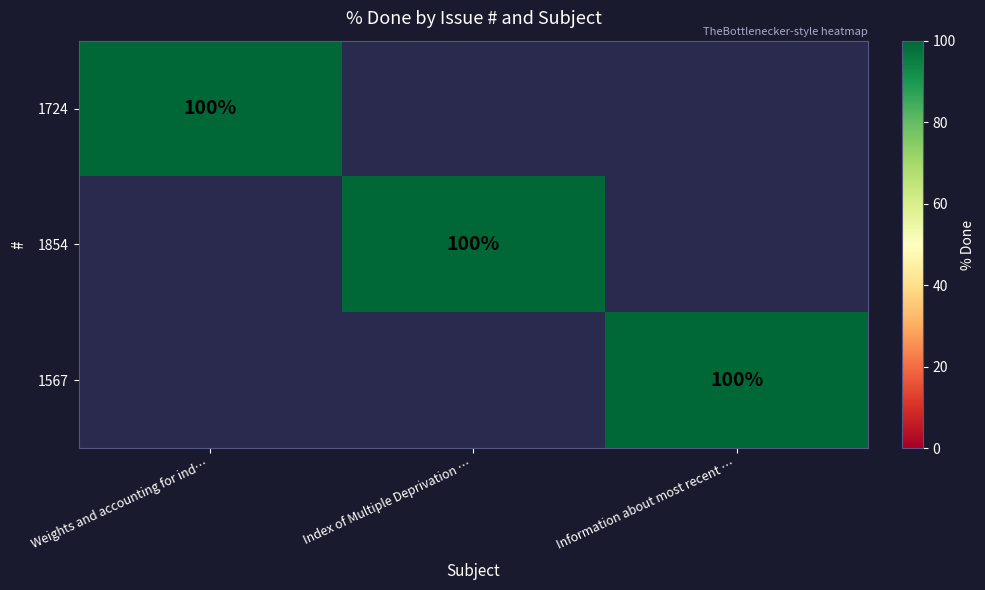

The 1567 series shows 142 at Information about most recent …. True or false?

False